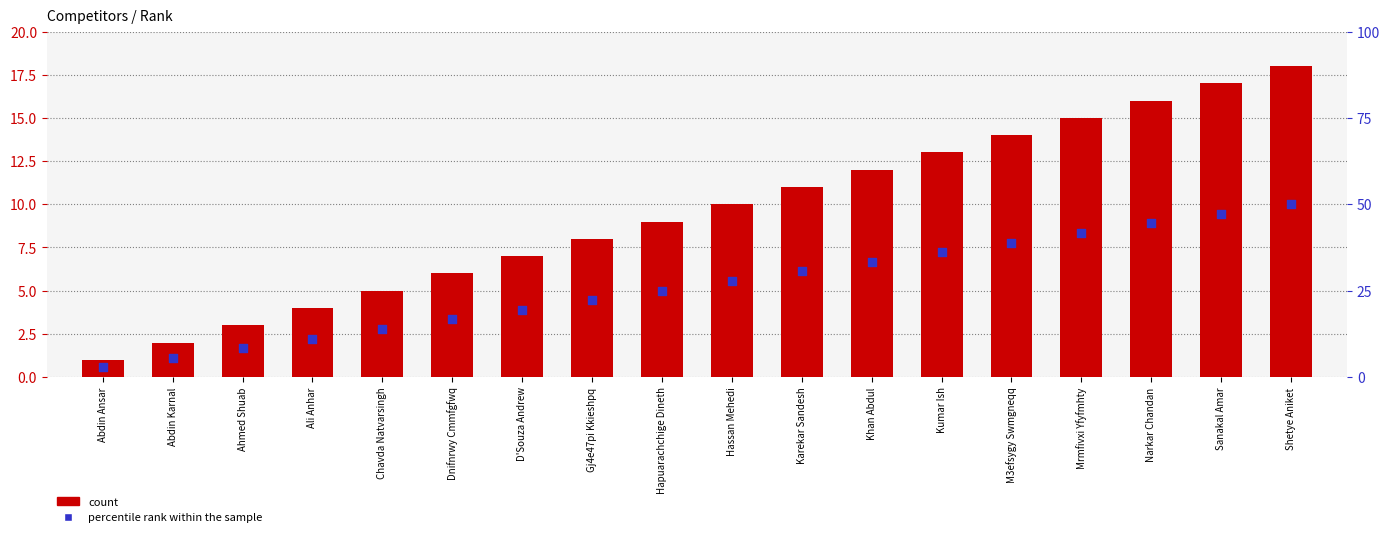

Which series has the largest Y range (max minus min)?

count